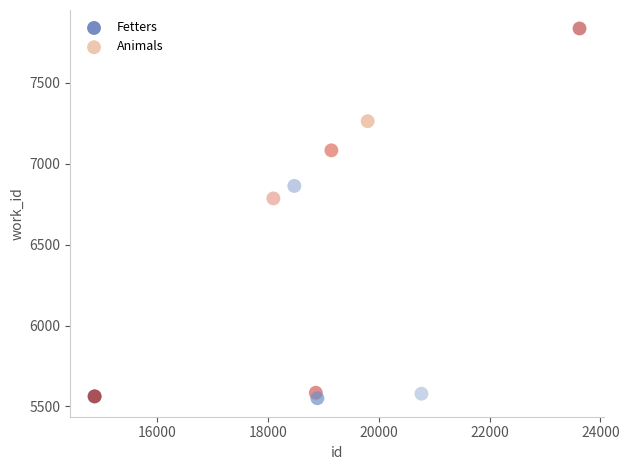

What are all the series names shown in the legend?

Fetters, Animals